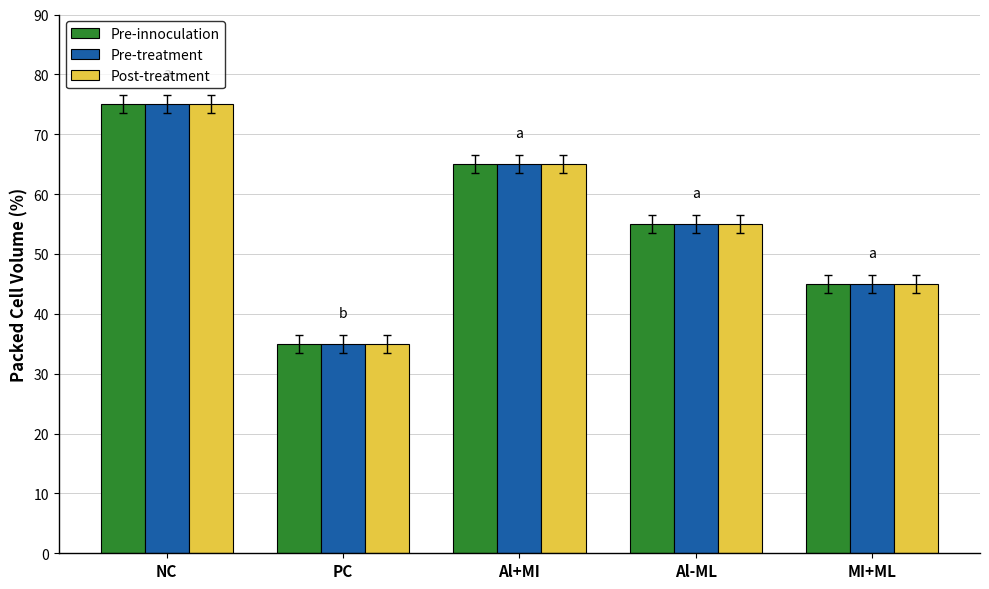

What is the difference between the Pre-treatment values at Al+MI and PC?

30